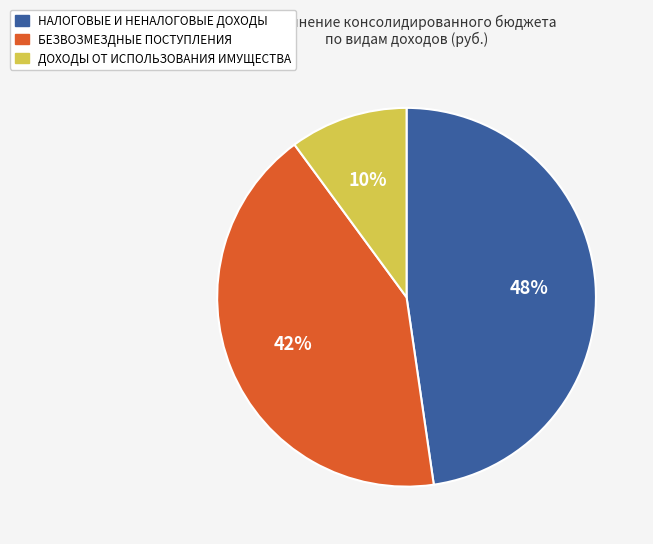

How many slices are in this pie chart?

3